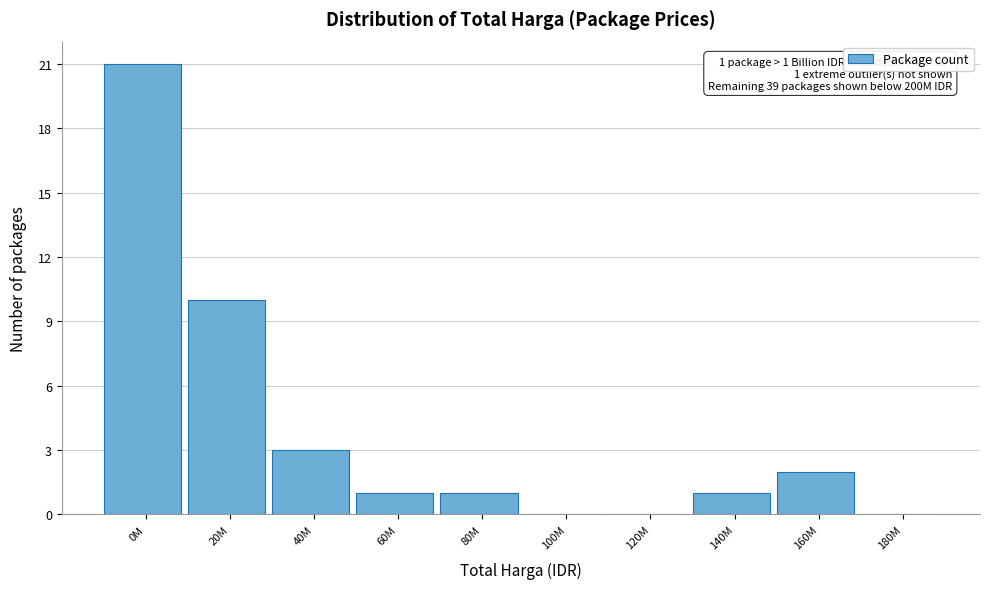

Reading right to left, list all the values displayed in this chart.

180M=0	160M=2	140M=1	120M=0	100M=0	80M=1	60M=1	40M=3	20M=10	0M=21